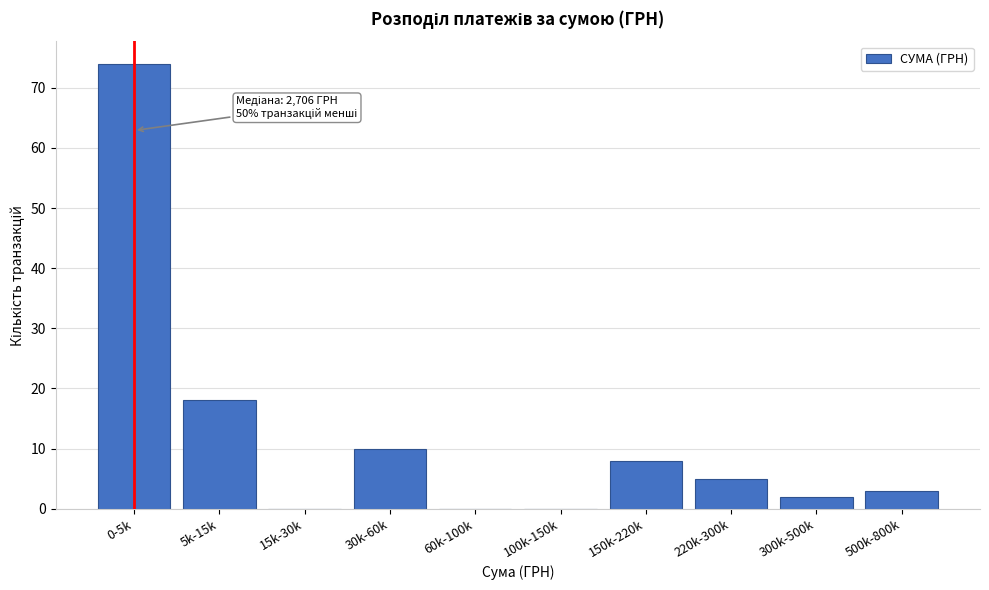

Reading left to right, transcribe all the data shown in this chart.

0-5k=74	5k-15k=18	15k-30k=0	30k-60k=10	60k-100k=0	100k-150k=0	150k-220k=8	220k-300k=5	300k-500k=2	500k-800k=3